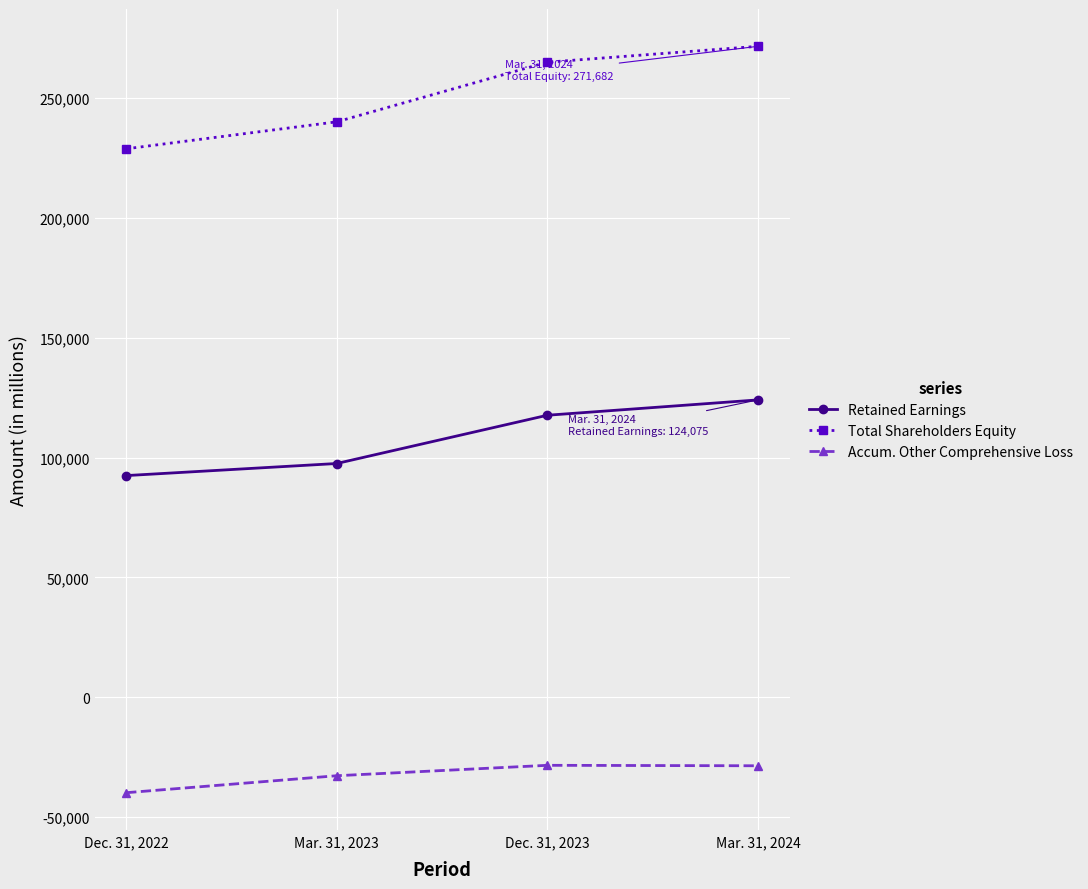

The value of Total Shareholders Equity at Mar. 31, 2023 is 240161. True or false?

True